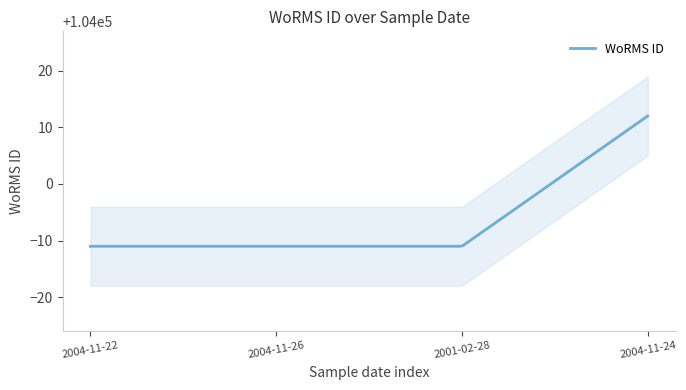

What is the value of the 1st point from the left?

103989